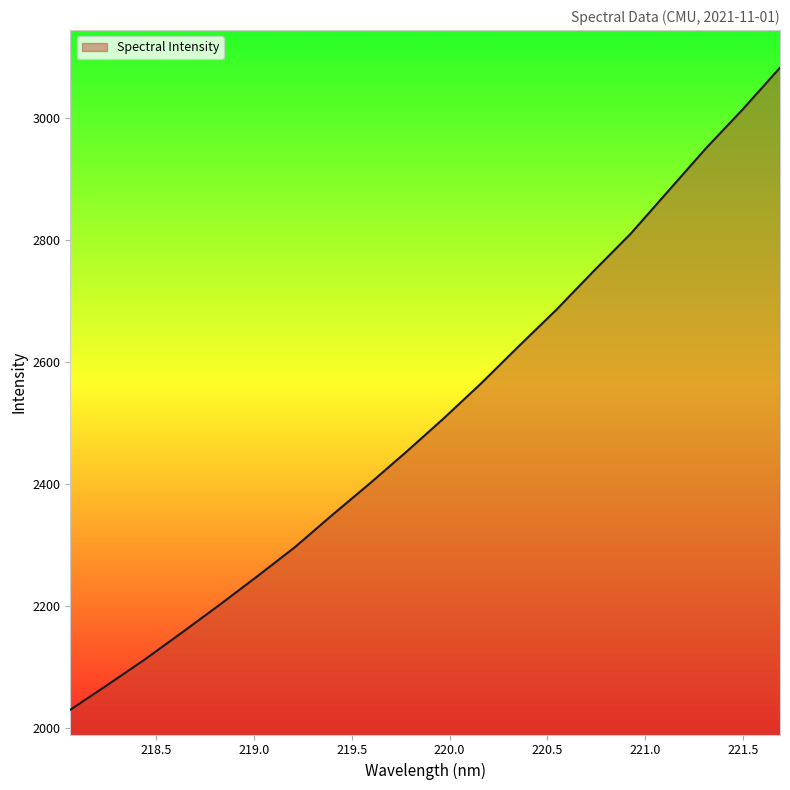

What is the maximum value shown in the chart?

3083.2